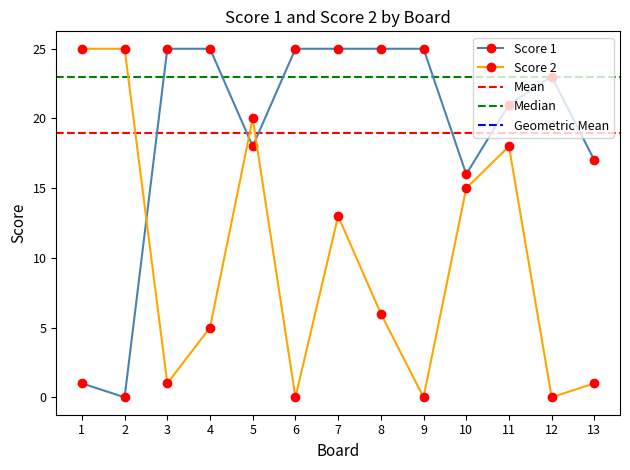

How many values in Score 1 are above zero?

12